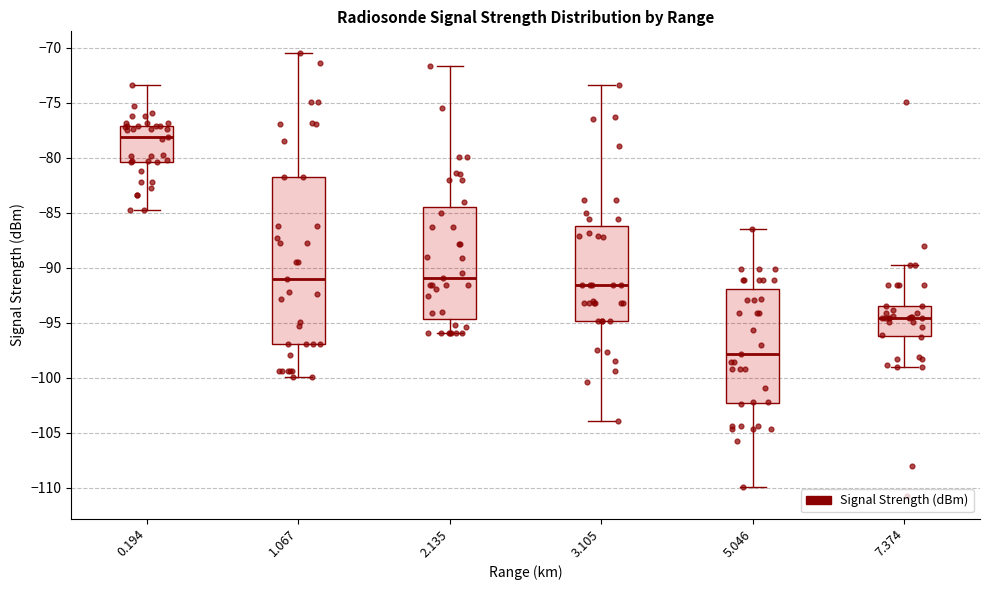

Where does the upper whisker of the box at x = 5.046 end on the y-axis? The values are not printed on the chart, so give them approximately, as read against the axis.

-86.5